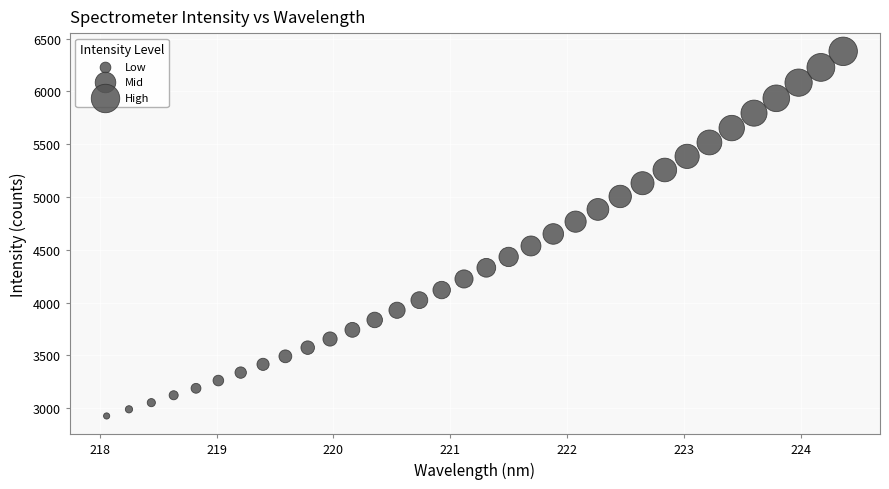

What is the range of X values (max minus min)?

6.3